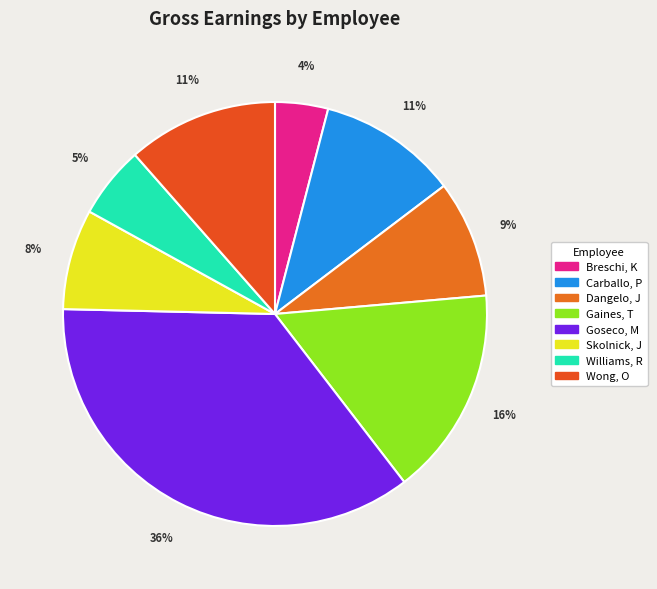

To the nearest percent, what is the difference between the largest and smallest slice percentages?

32%